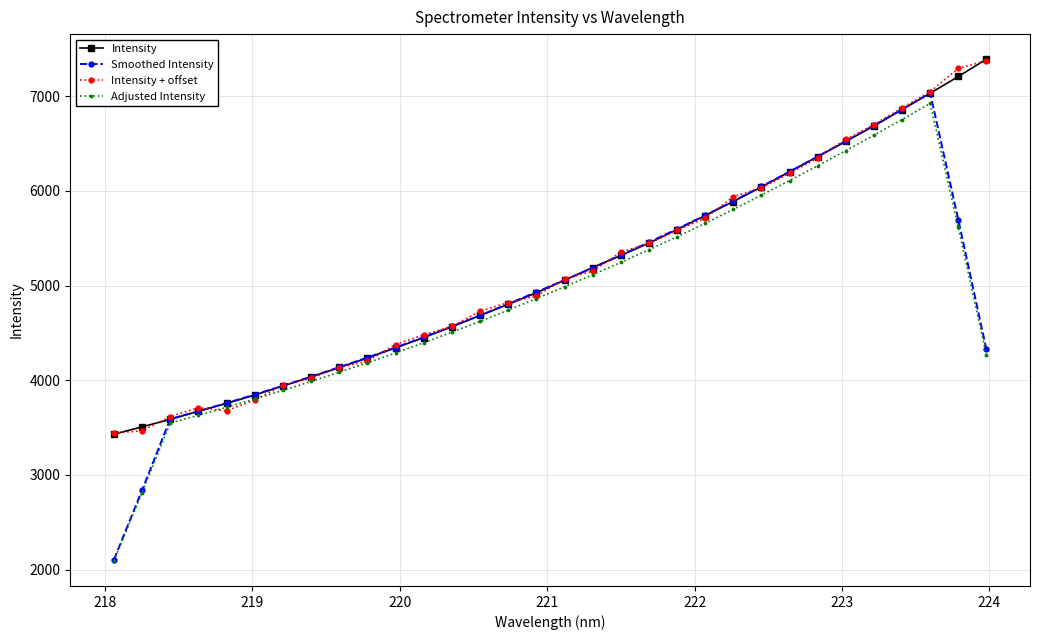

Which series has the widest spread of values?

Smoothed Intensity